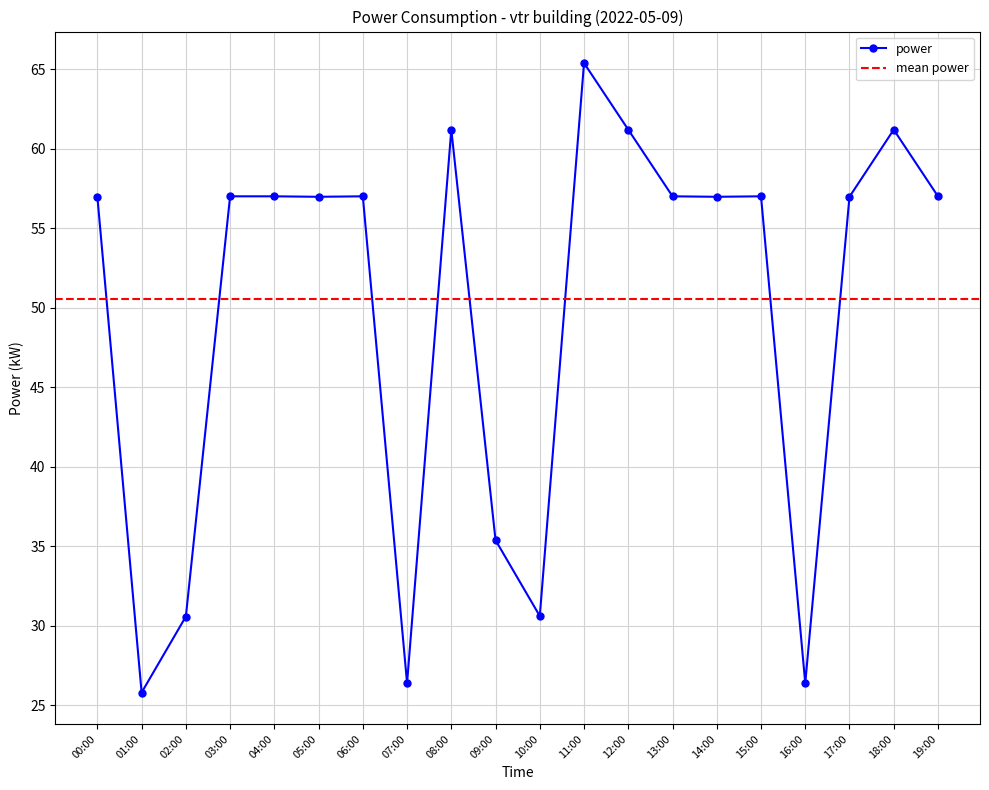

Where is the data nearest to the value 45?

09:00